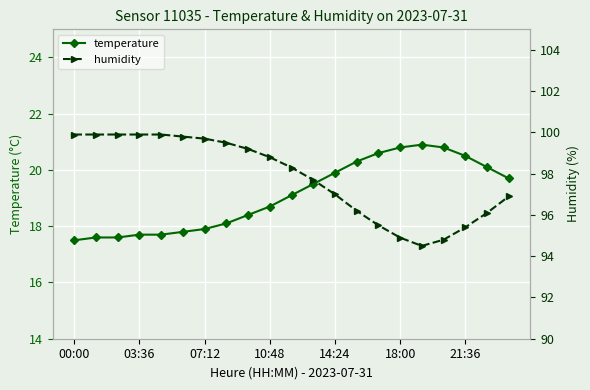

Read the temperature value at 00:00.

17.5